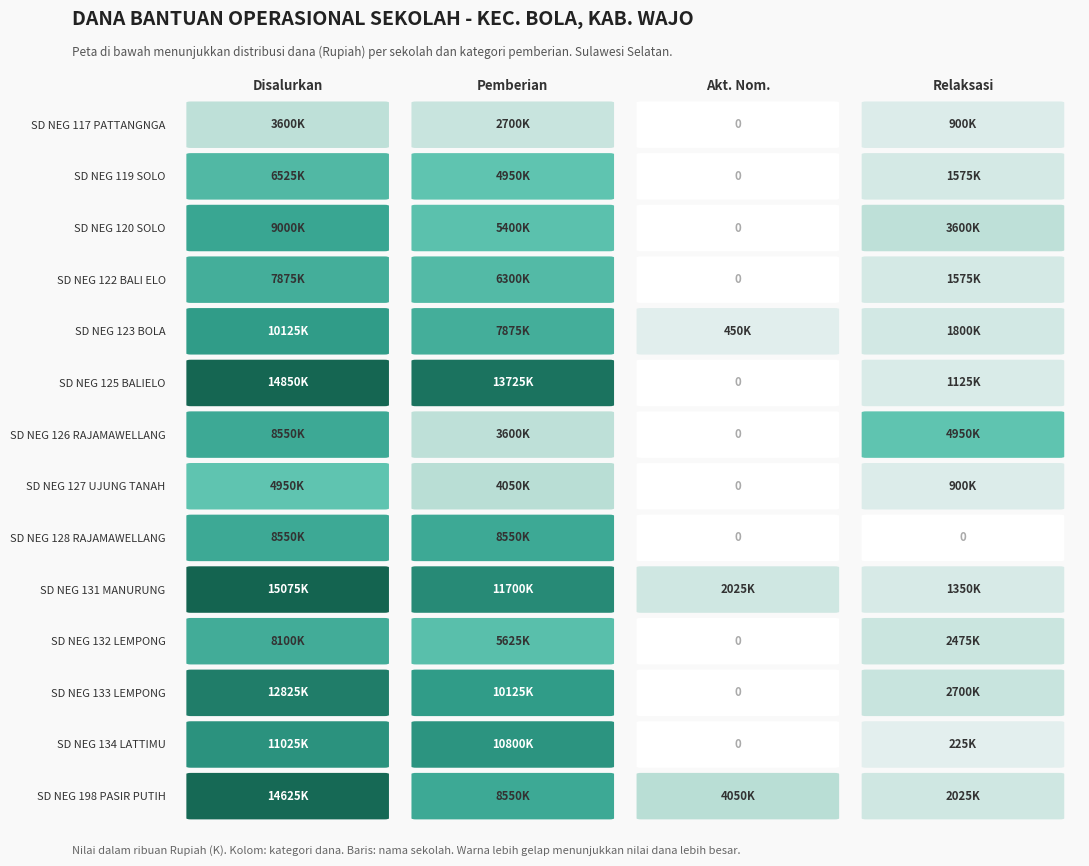

The value of SD NEG 128 RAJAMAWELLANG at 1 is 8550000. True or false?

True